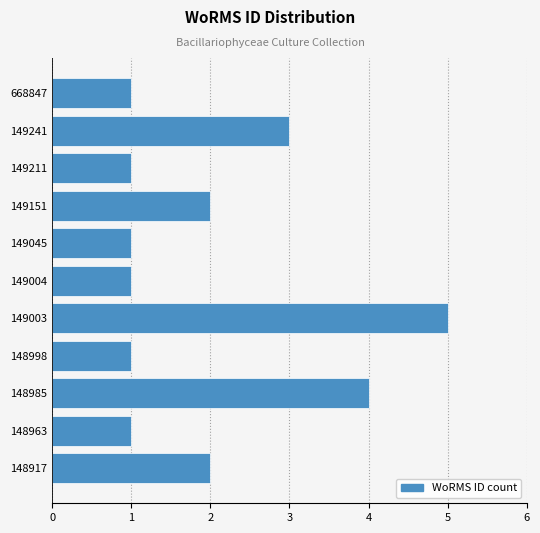

Reading bottom to top, transcribe all the data shown in this chart.

148917=2	148963=1	148985=4	148998=1	149003=5	149004=1	149045=1	149151=2	149211=1	149241=3	668847=1